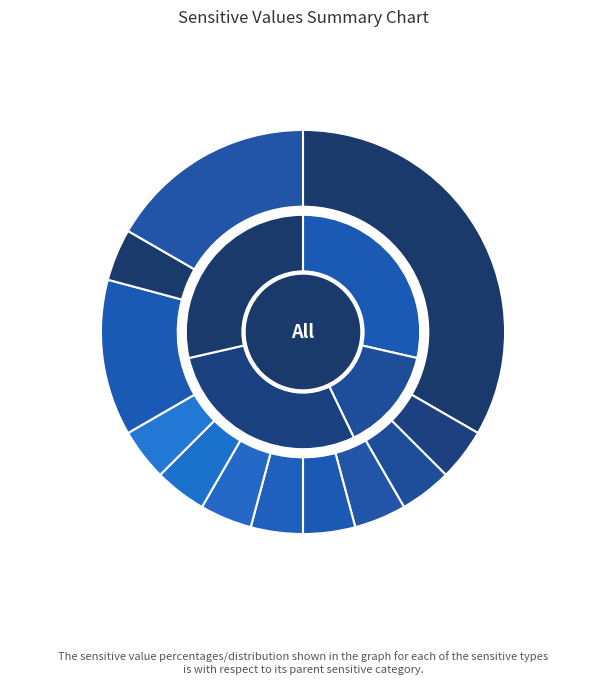

The Organization.active slice represents 4% of the pie. True or false?

True